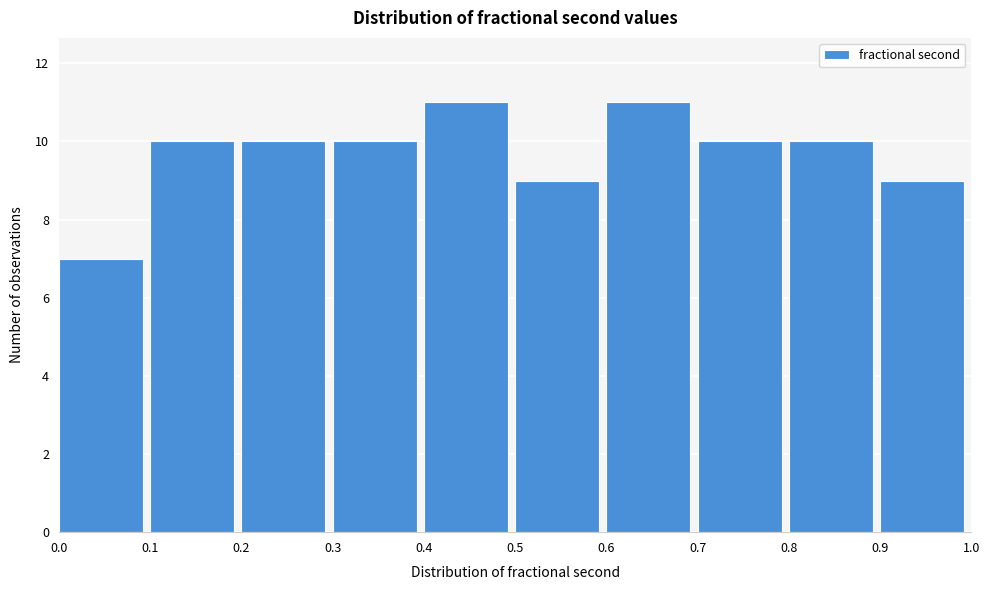

Reading left to right, list every bar in this chart as the range it spans on the x-axis followed by its height. The values are not printed on the chart, so give them approximately, as read against the axis.

0.0 to 0.1: 7
0.1 to 0.2: 10
0.2 to 0.3: 10
0.3 to 0.4: 10
0.4 to 0.5: 11
0.5 to 0.6: 9
0.6 to 0.7: 11
0.7 to 0.8: 10
0.8 to 0.9: 10
0.9 to 1.0: 9